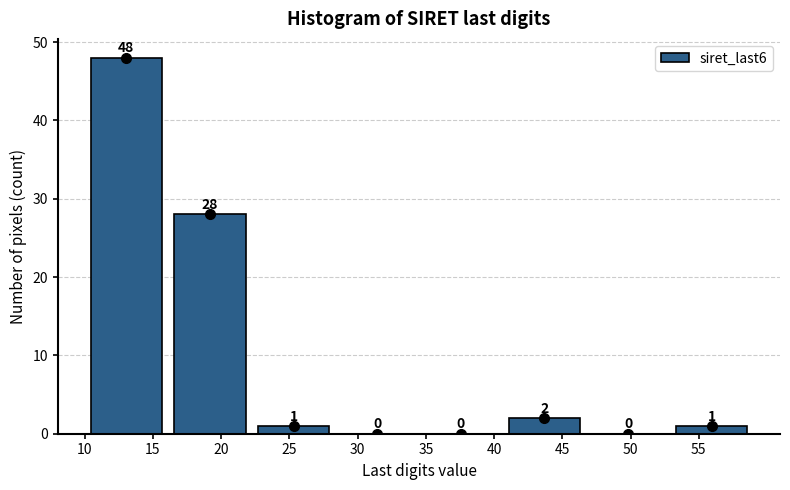

Reading left to right, list every bar in this chart as the range it spans on the x-axis followed by its height. The bar edges are not printed on the chart, so give them approximately, as read against the axis.

10.0 to 16.0: 48
16.0 to 22.5: 28
22.5 to 28.5: 1
28.5 to 34.5: 0
34.5 to 40.5: 0
40.5 to 47.0: 2
47.0 to 53.0: 0
53.0 to 59.0: 1